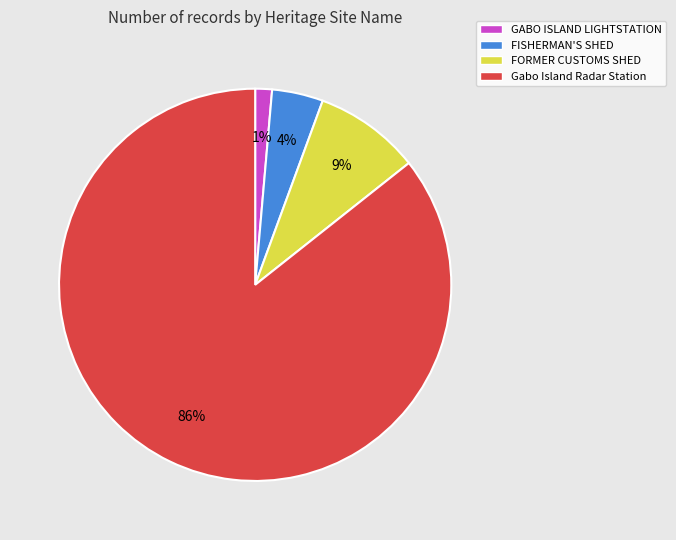

Count the number of slices in the pie.

4